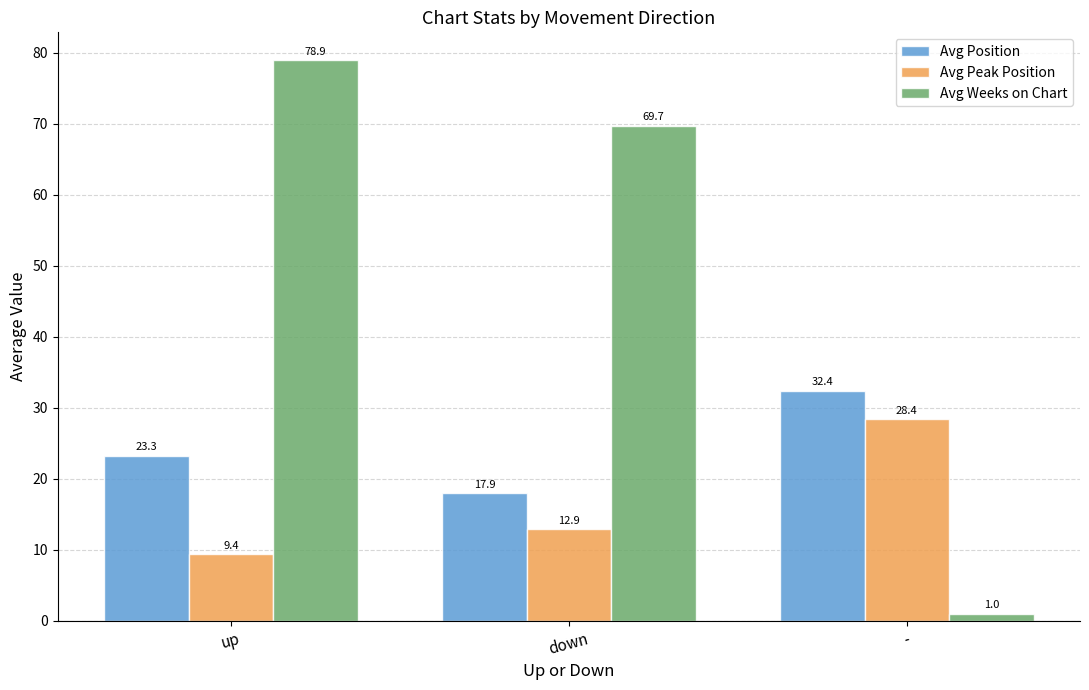

Which series has the largest total across all categories?

Avg Weeks on Chart